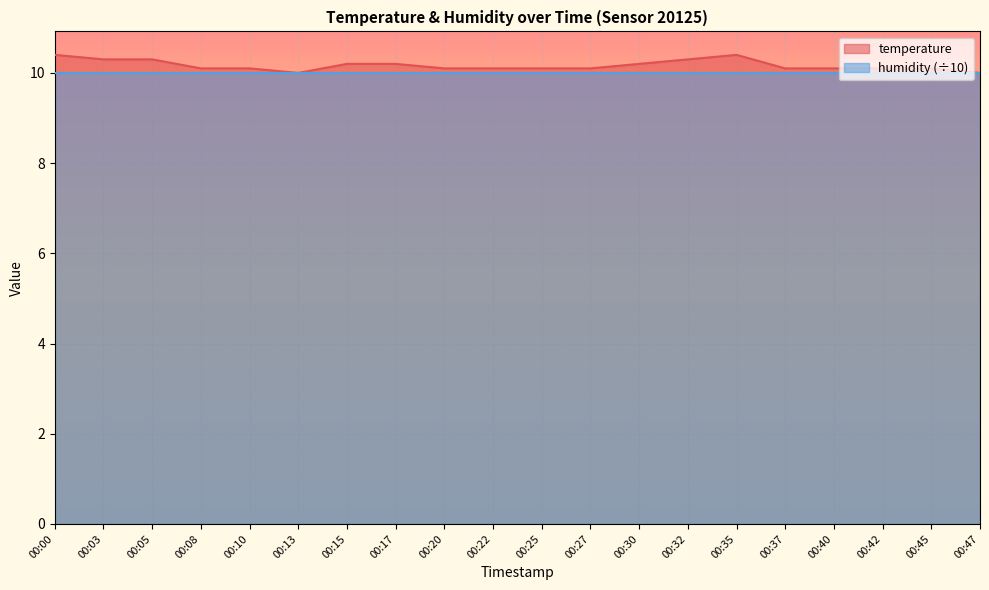

List the labels in order of value, smallest first.

00:13, 00:47, 00:08, 00:10, 00:20, 00:22, 00:25, 00:27, 00:37, 00:40, 00:42, 00:45, 00:15, 00:17, 00:30, 00:03, 00:05, 00:32, 00:00, 00:35